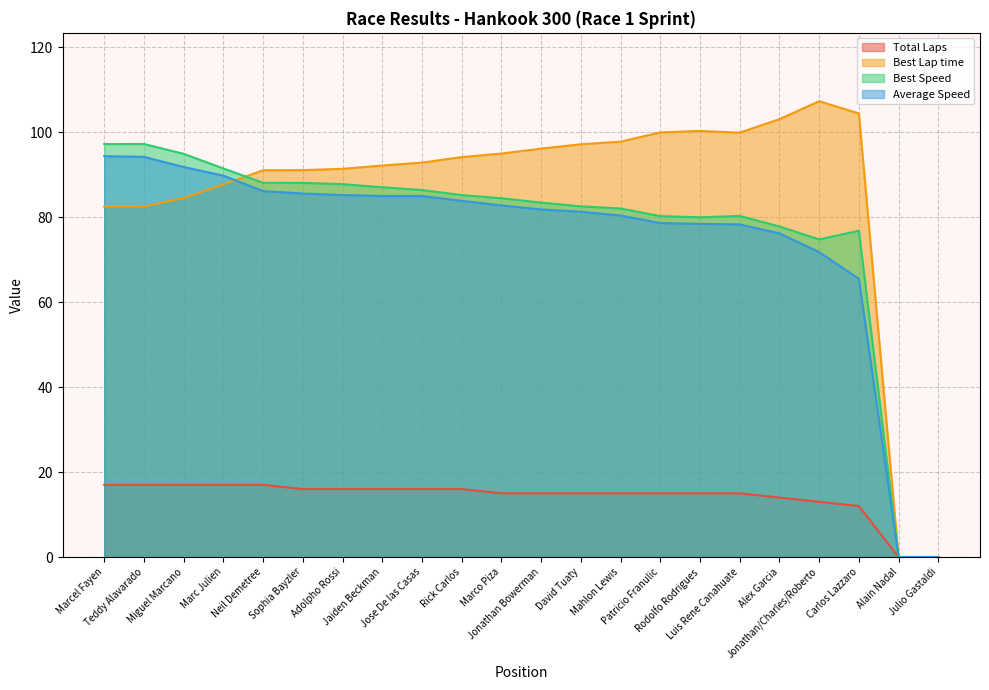

What is the label of the 21st point from the right?

Teddy Alavarado